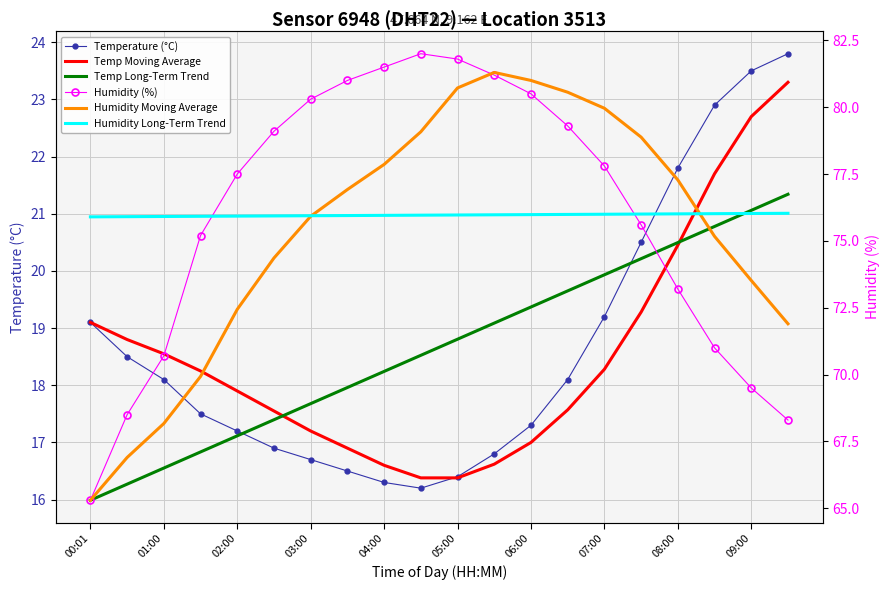

What is the sum of all Temp Moving Average values?

370.5